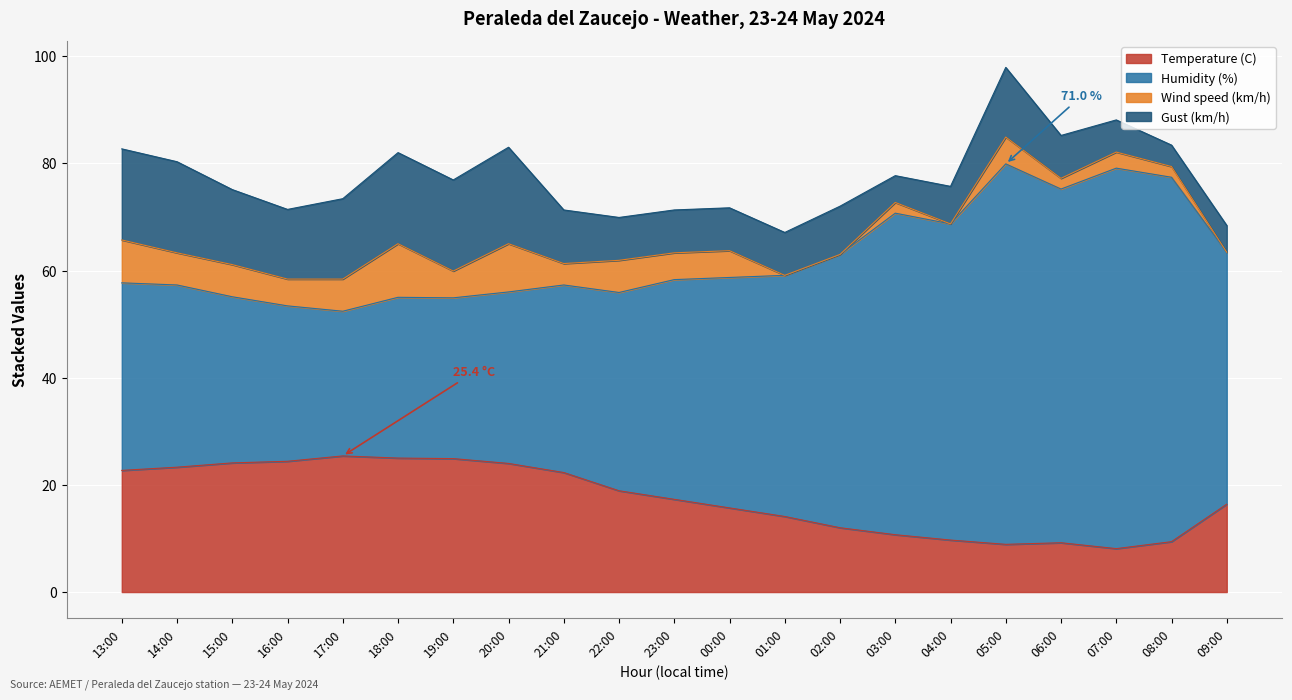

Which has a higher value, 22:00 or 19:00?

19:00